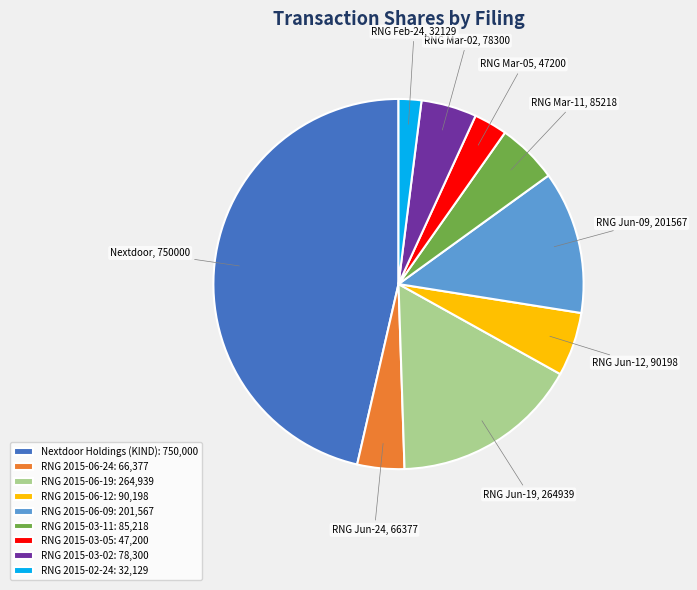

Does any single category account for the majority?

No